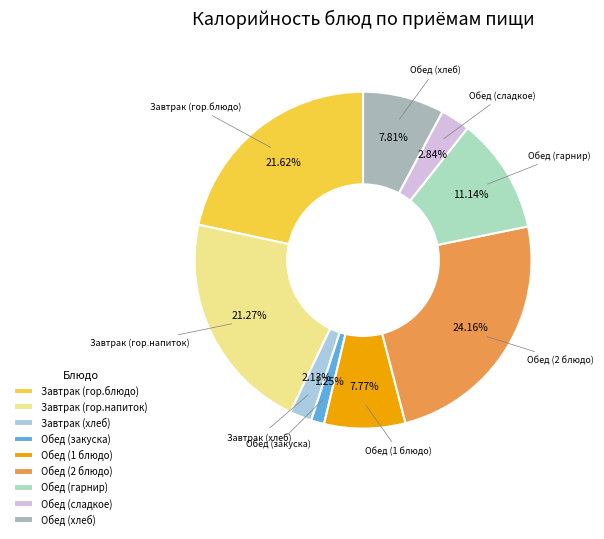

Is it true that Завтрак (гор.напиток) is 6% of the pie?

False